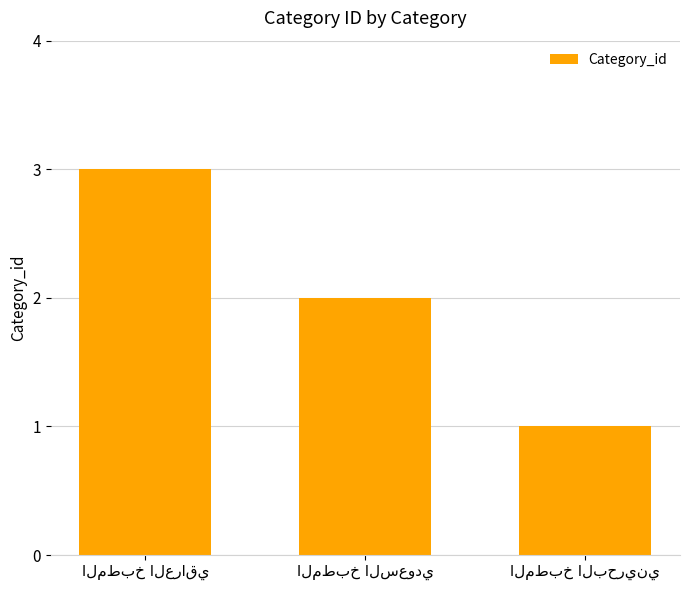

What is the greatest value displayed?

3